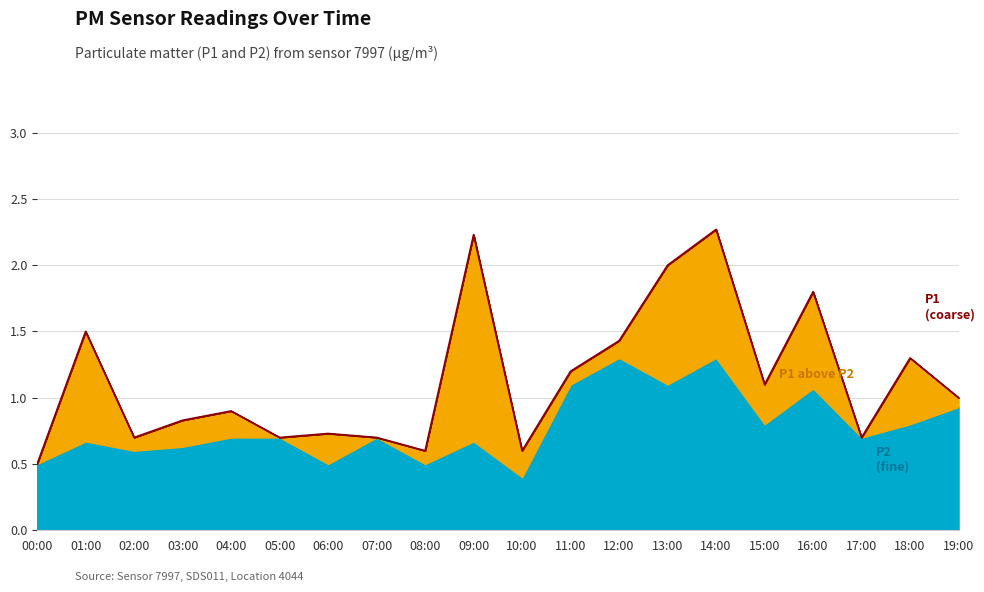

True or false: there are more than 2 points higher than both neighbors.

True